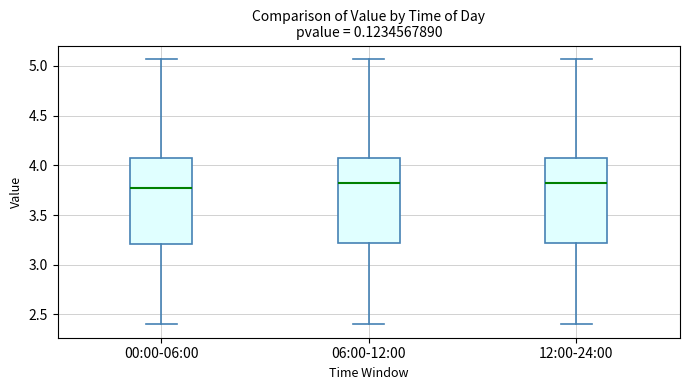

Reading left to right, read every box against the y-axis: the position of its median line, the range the box covers, and the ends of its whiskers. The values are not printed on the chart, so give them approximately, as read against the axis.

00:00-06:00: median 3.80, box 3.20 to 4.05, whiskers 2.40 to 5.05
06:00-12:00: median 3.85, box 3.20 to 4.05, whiskers 2.40 to 5.05
12:00-24:00: median 3.85, box 3.20 to 4.10, whiskers 2.40 to 5.05